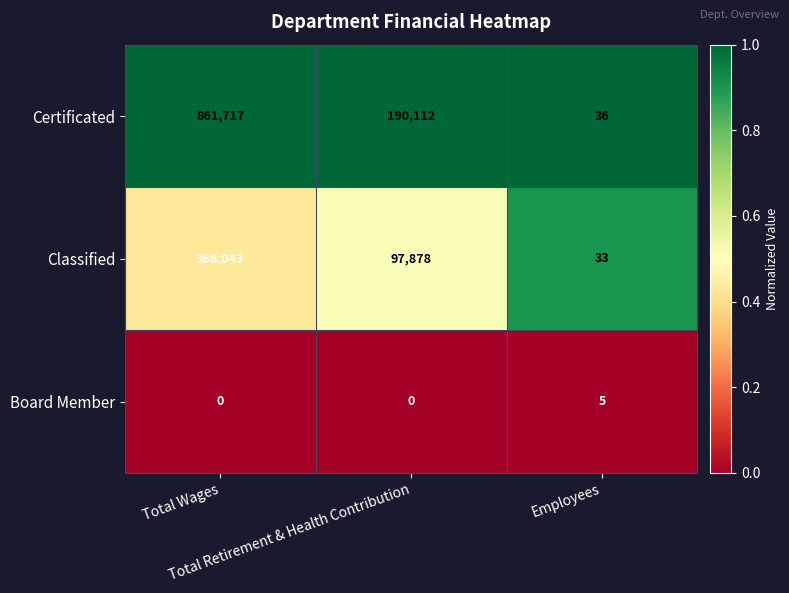

Which series has the widest spread of values?

Certificated